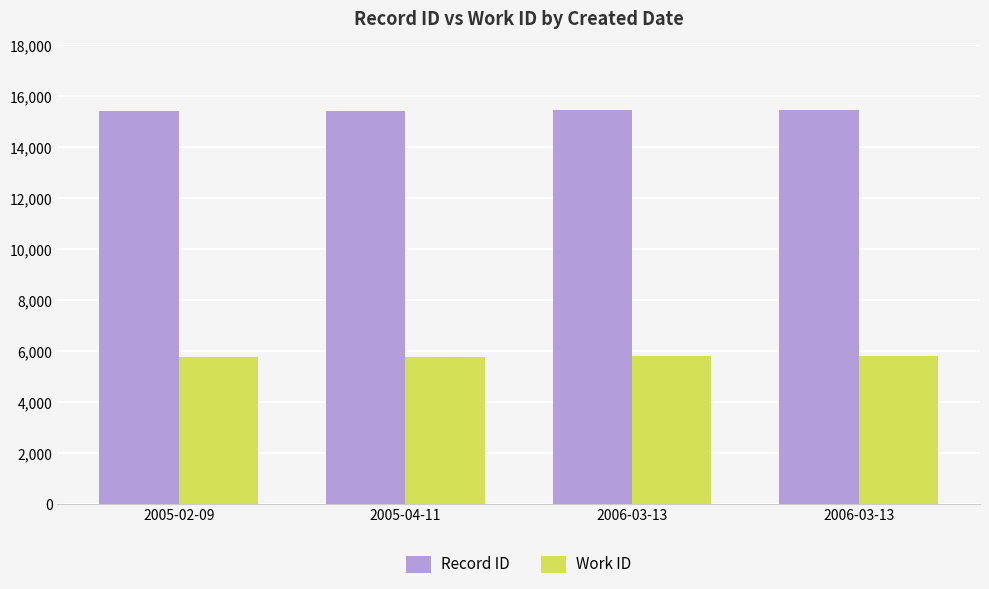

What is the difference between the highest and lowest values at 2006-03-13?

9667